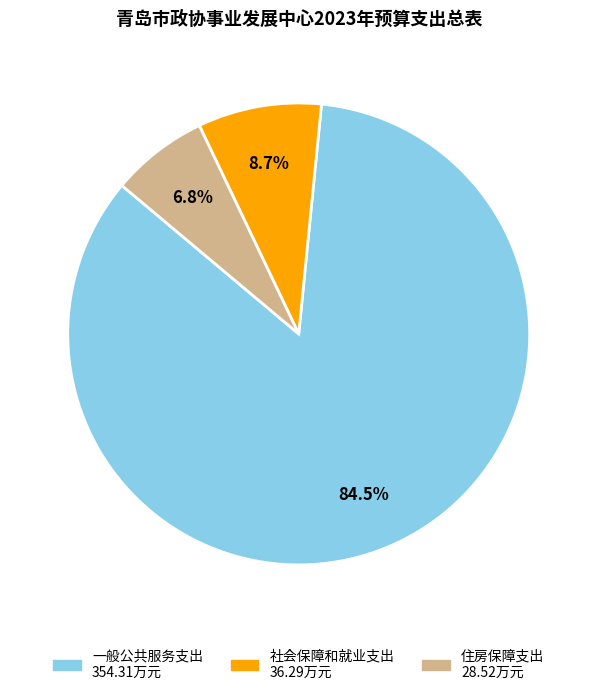

What percentage is the 住房保障支出 slice, to the nearest percent?

7%